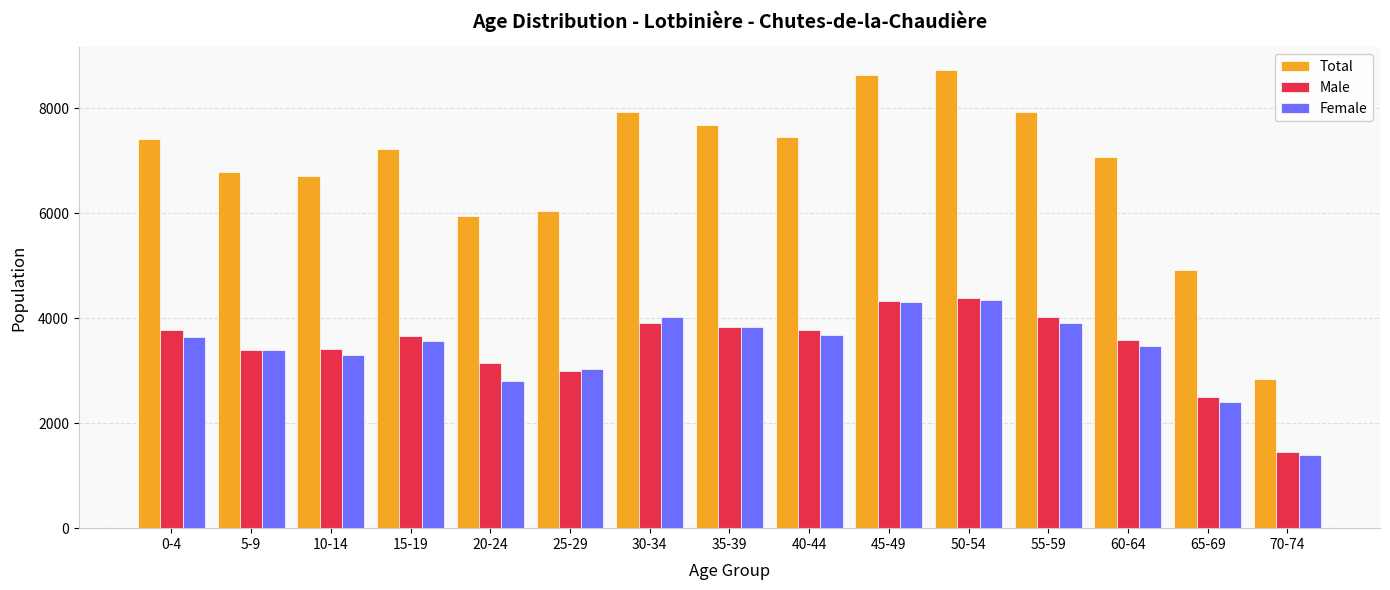

What is the spread (max minus min) of values at 55-59?

4030